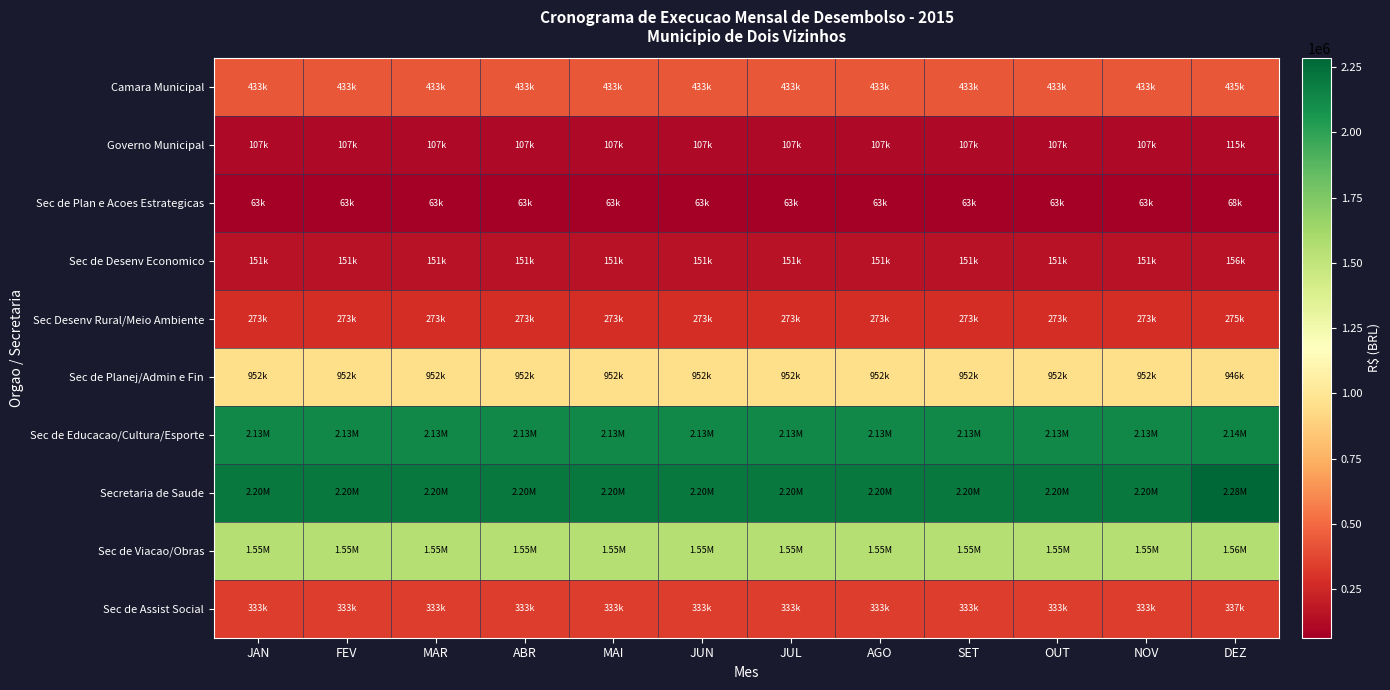

Rank the series by their maximum value, from highest to lowest.

Secretaria de Saude, Sec de Educacao/Cultura/Esporte, Sec de Viacao/Obras, Sec de Planej/Admin e Fin, Camara Municipal, Sec de Assist Social, Sec Desenv Rural/Meio Ambiente, Sec de Desenv Economico, Governo Municipal, Sec de Plan e Acoes Estrategicas